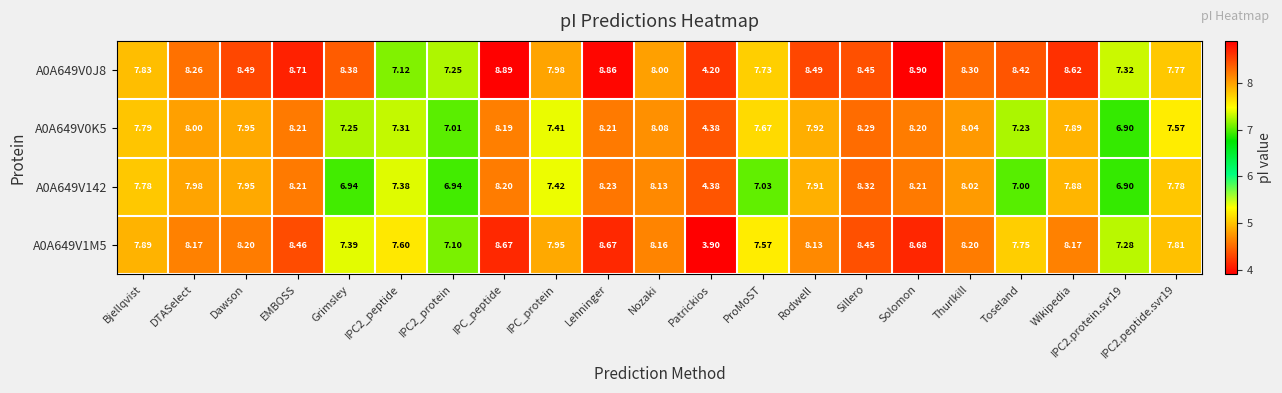

At which label does A0A649V0K5 reach its minimum?

Patrickios